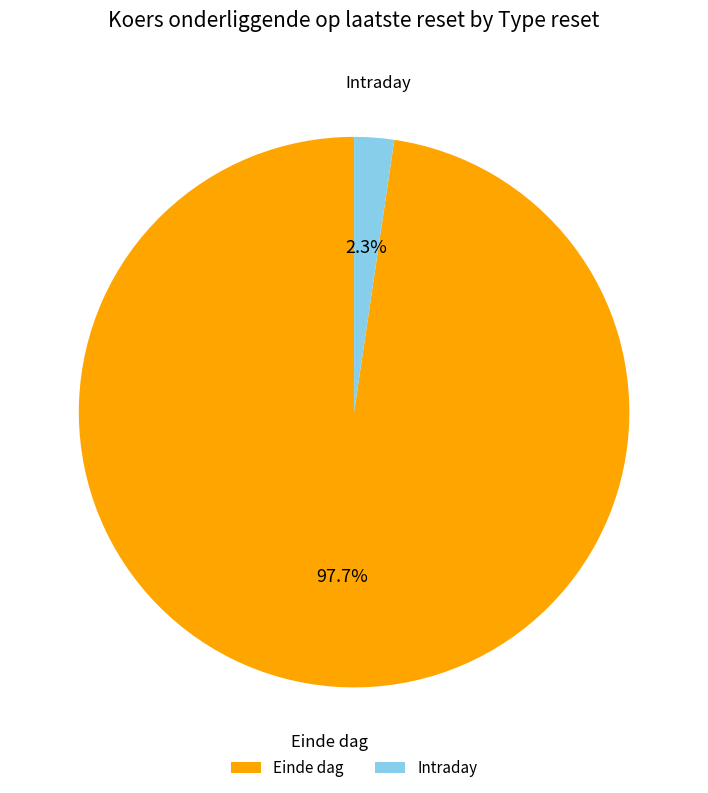

Rank the categories by value from highest to lowest.

Einde dag, Intraday